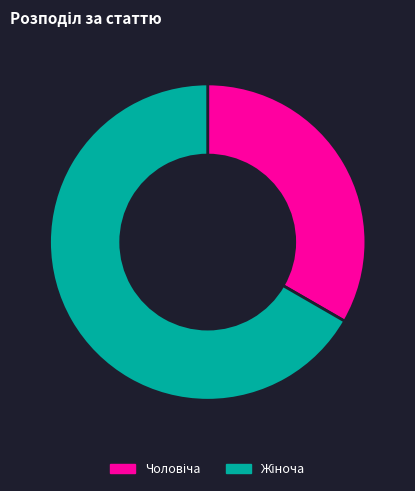

Is there a majority slice in this chart?

Yes